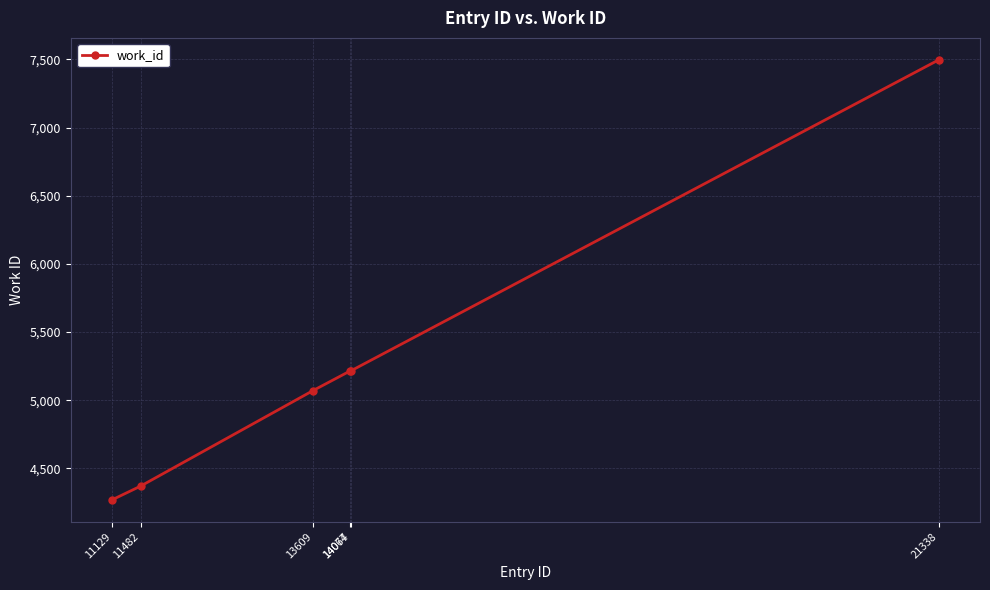

Count the number of categories in the chart.

6